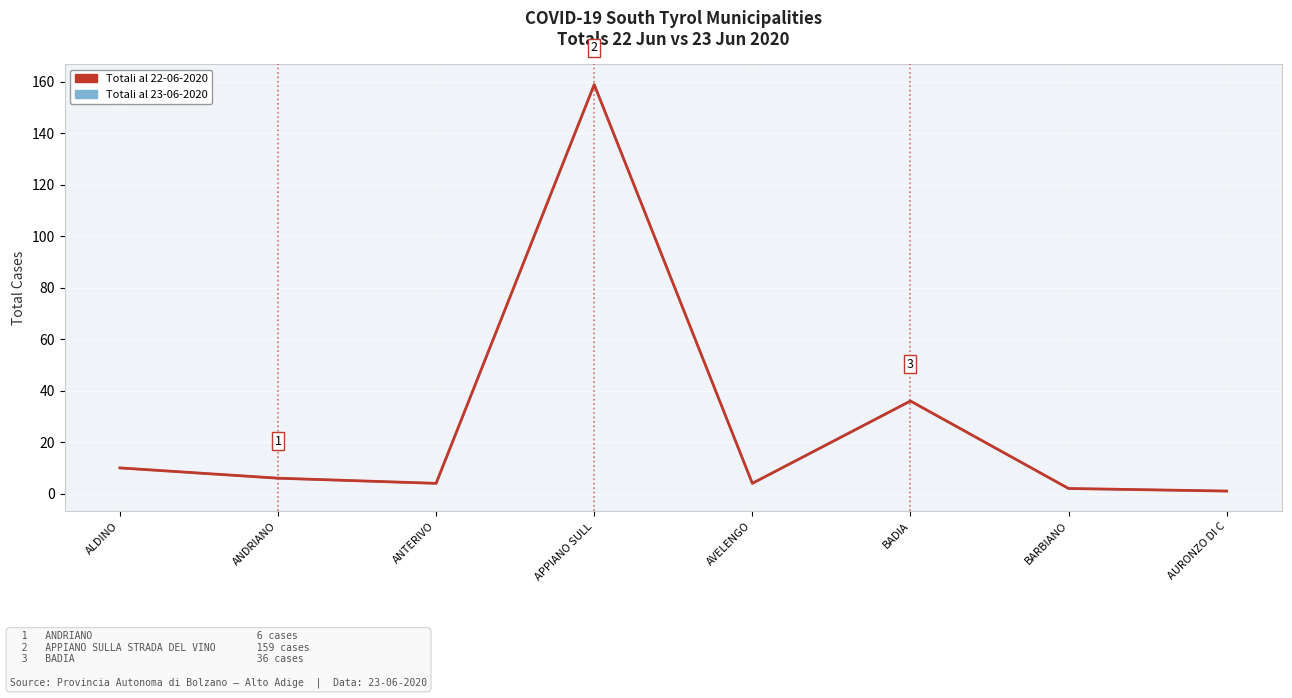

Which label corresponds to the smallest value in the chart?

AURONZO DI C